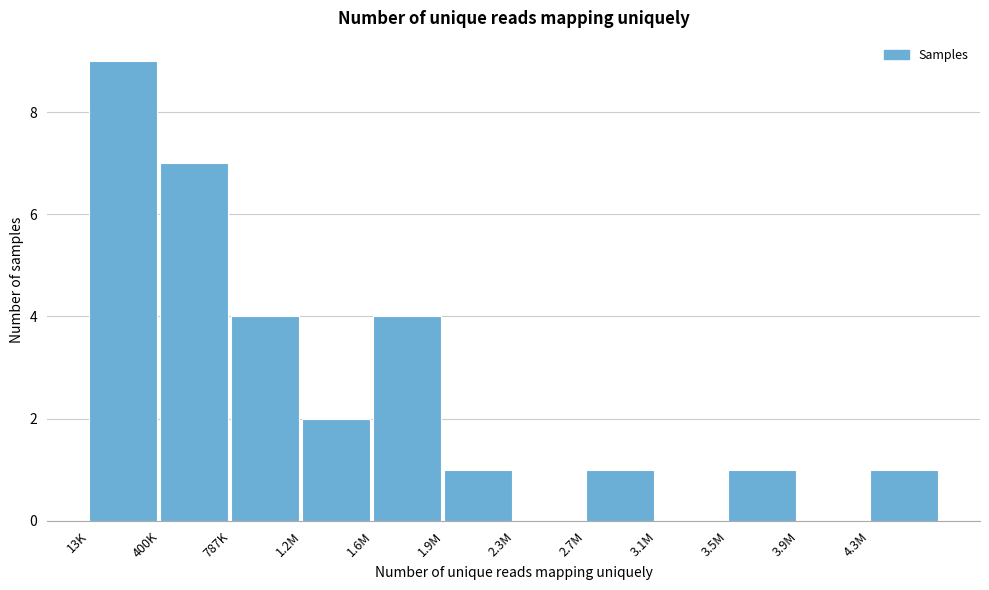

Reading left to right, what are all the values shown in this chart?

13K=9	400K=7	787K=4	1.2M=2	1.6M=4	1.9M=1	2.3M=0	2.7M=1	3.1M=0	3.5M=1	3.9M=0	4.3M=1